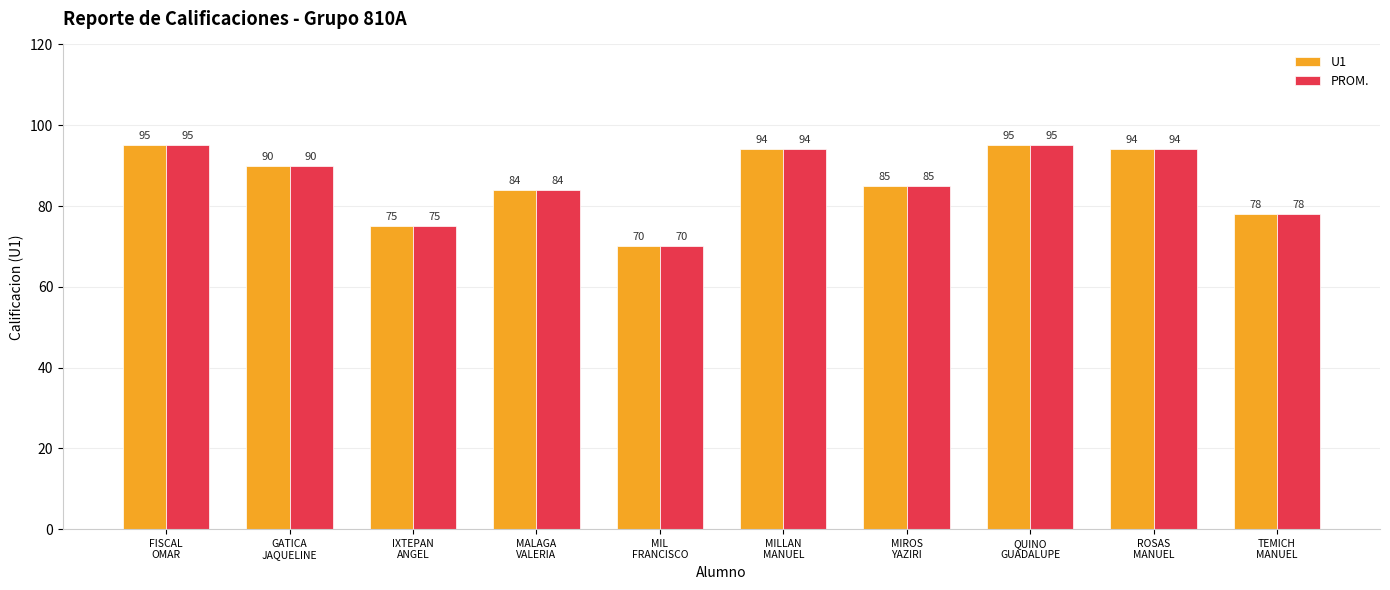

How many bars are there in each group?

2